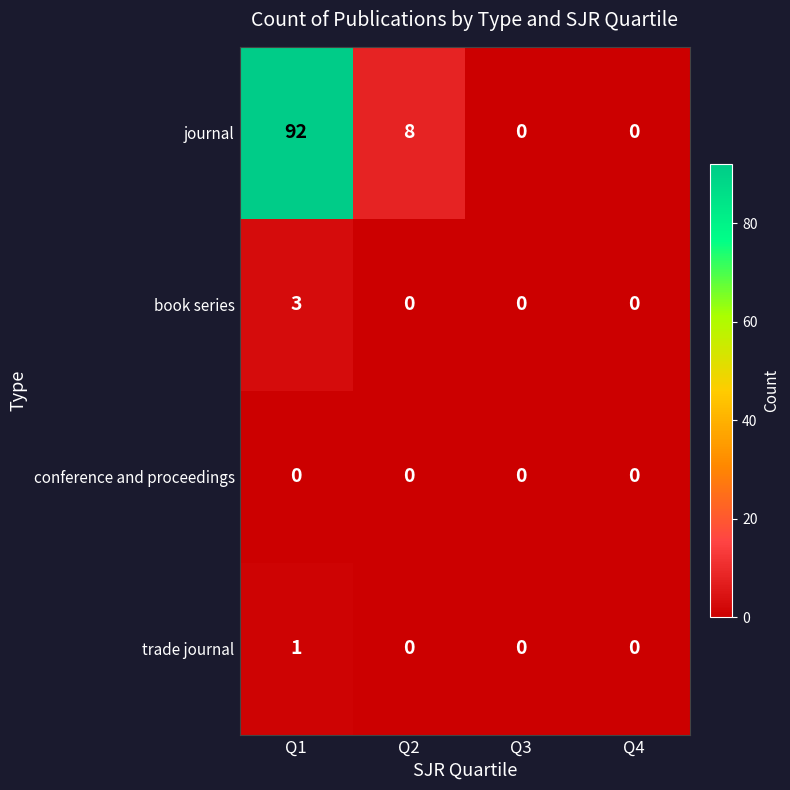

Which series changed the most between Q2 and Q4?

journal